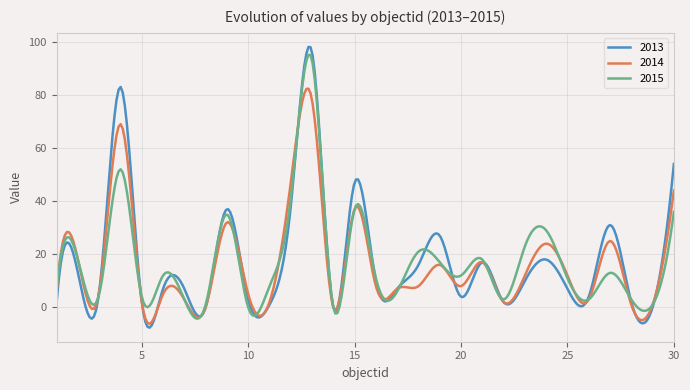

What is the highest value of the 2013 series?

98.1